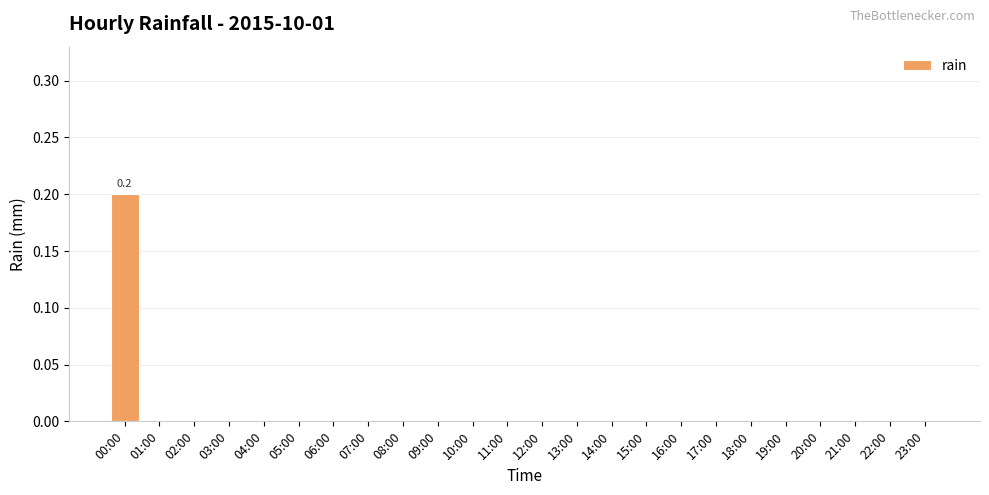

How many categories are shown in the chart?

24